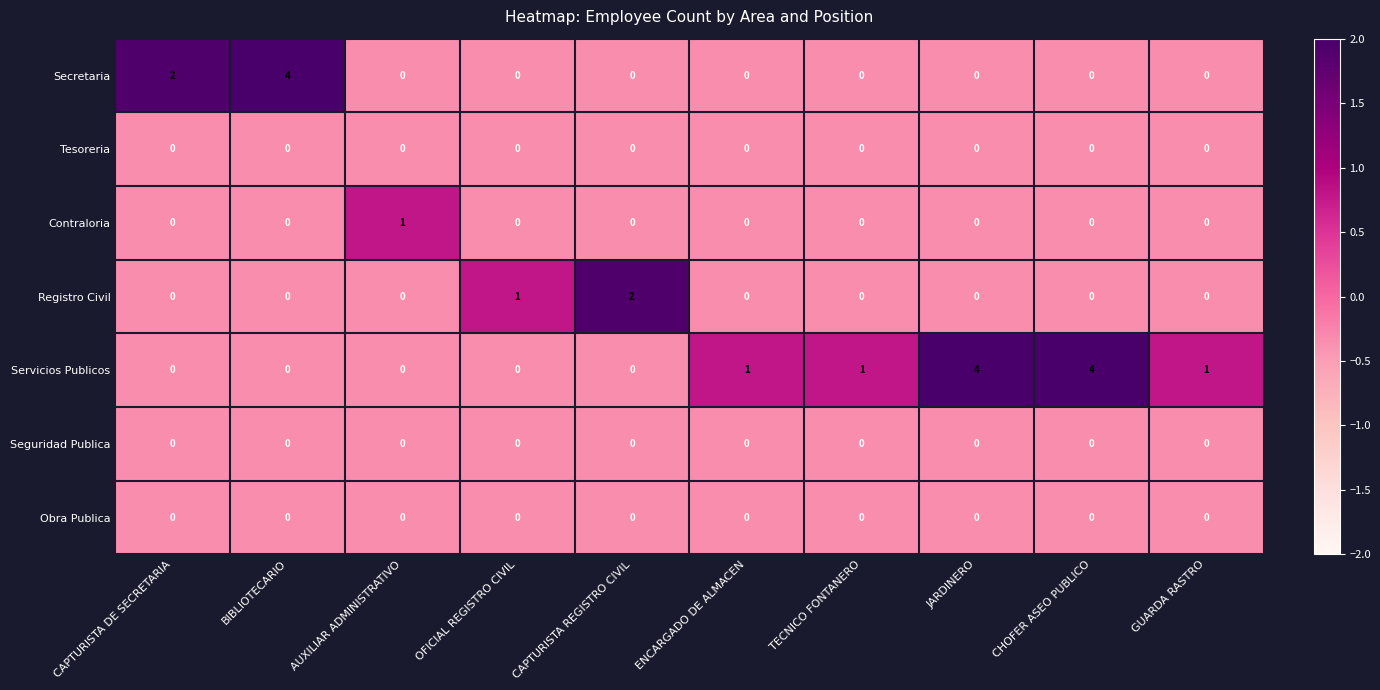

The value of Registro Civil at CAPTURISTA REGISTRO CIVIL is 1. True or false?

False